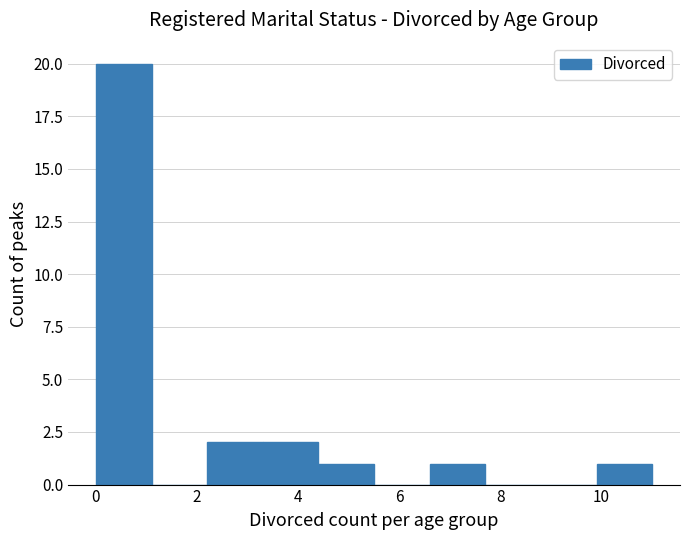

Which range on the x-axis has the tallest bar?

0.0 to 1.1